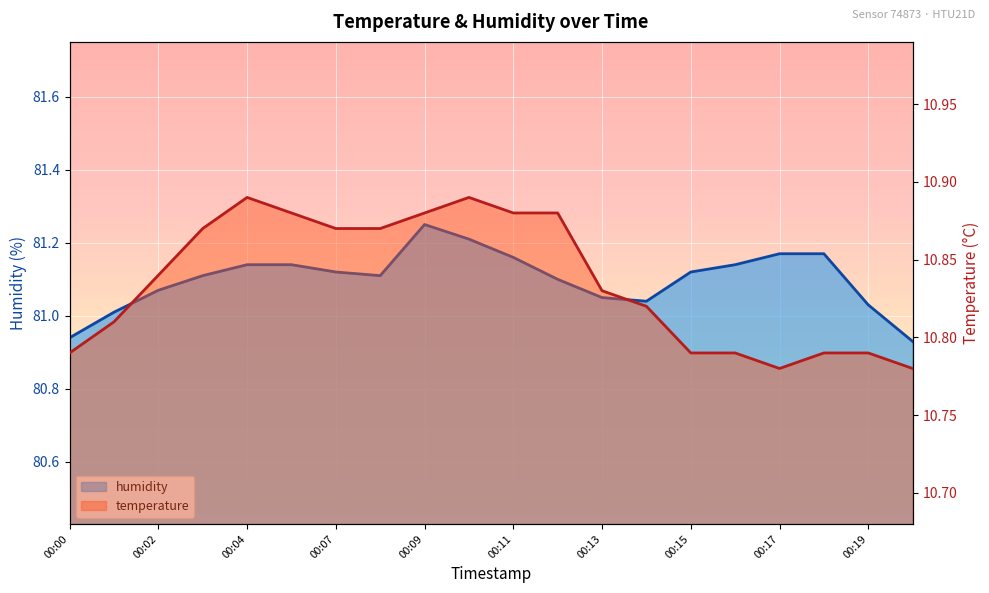

Reading right to left, list all the values displayed in this chart.

humidity: 80.9	81.0	81.2	81.2	81.1	81.1	81.0	81.0	81.1	81.2	81.2	81.2	81.1	81.1	81.1	81.1	81.1	81.1	81.0	80.9
temperature: 10.8	10.8	10.8	10.8	10.8	10.8	10.8	10.8	10.9	10.9	10.9	10.9	10.9	10.9	10.9	10.9	10.9	10.8	10.8	10.8